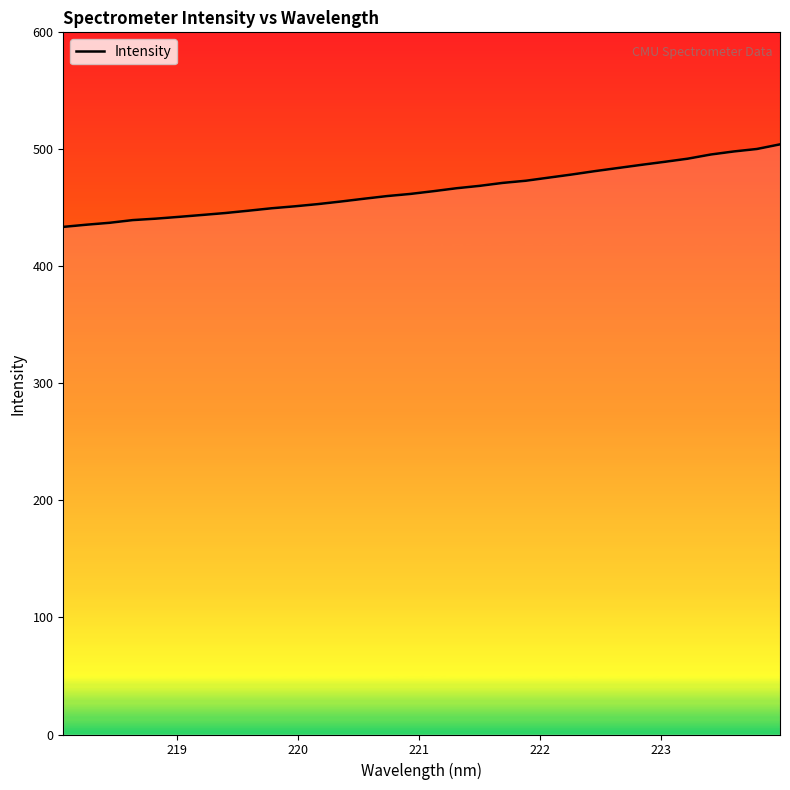

What is the smallest value displayed?

433.8